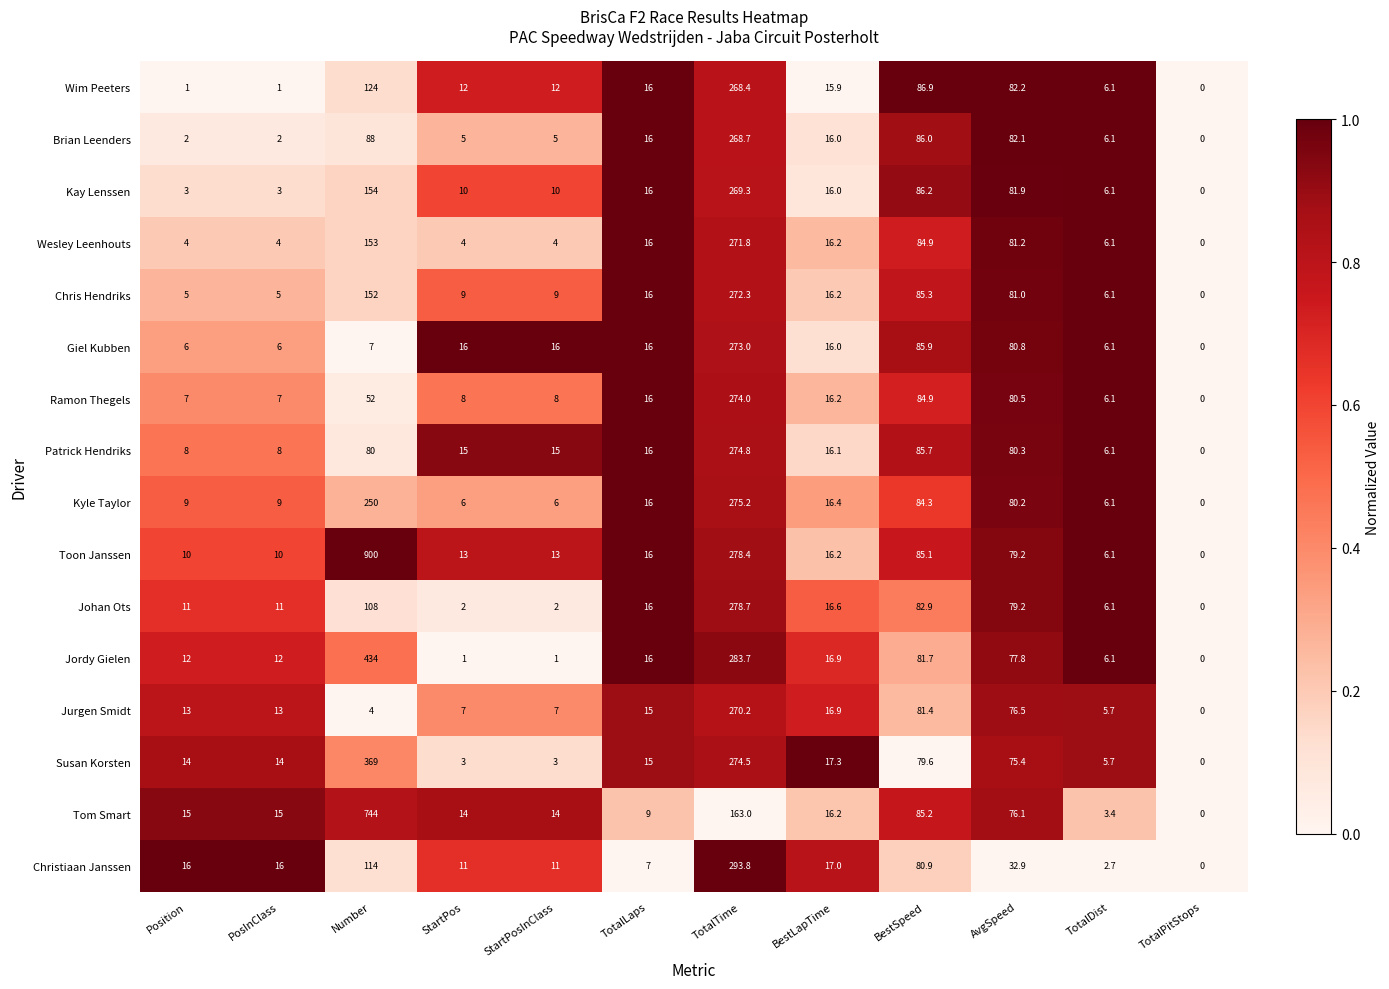

List the series in order of their peak value, highest first.

Toon Janssen, Tom Smart, Jordy Gielen, Susan Korsten, Christiaan Janssen, Johan Ots, Kyle Taylor, Patrick Hendriks, Ramon Thegels, Giel Kubben, Chris Hendriks, Wesley Leenhouts, Jurgen Smidt, Kay Lenssen, Brian Leenders, Wim Peeters